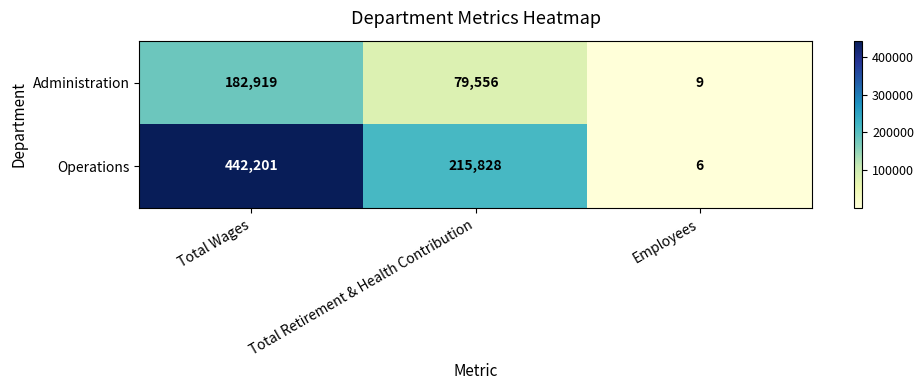

List the labels in order of Operations value, smallest first.

Employees, Total Retirement & Health Contribution, Total Wages